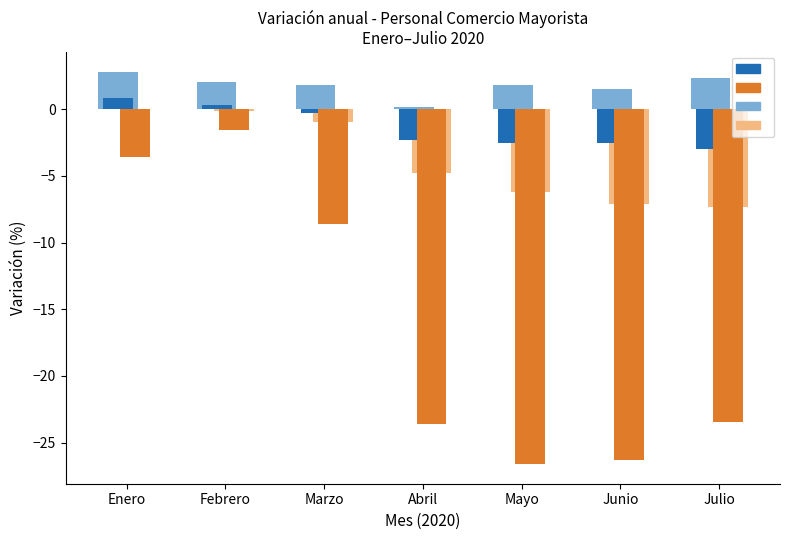

How many values in the Personal permanente (anual) series are below -2?

4